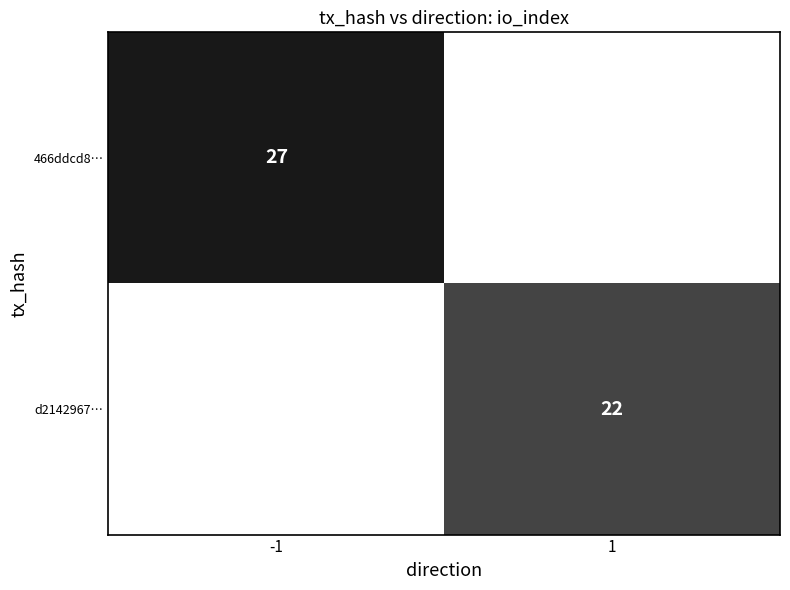

The value of 466ddcd8… at -1 is 7. True or false?

False